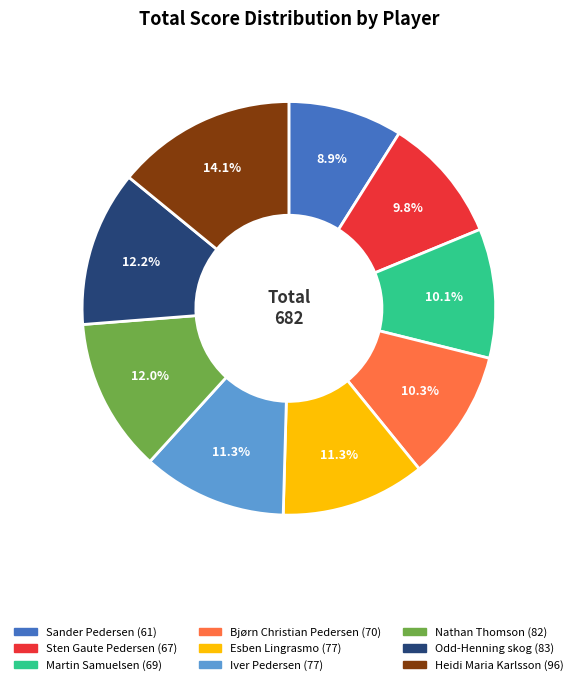

Which category has the biggest portion of the pie?

Heidi Maria Karlsson